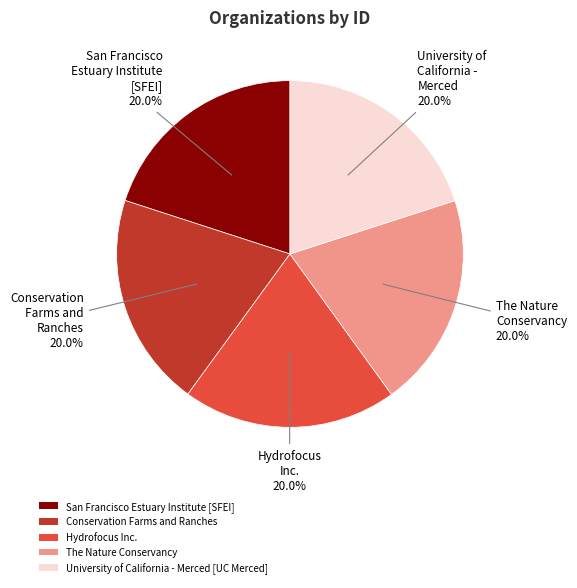

True or false: Hydrofocus Inc. accounts for 20% of the total.

True